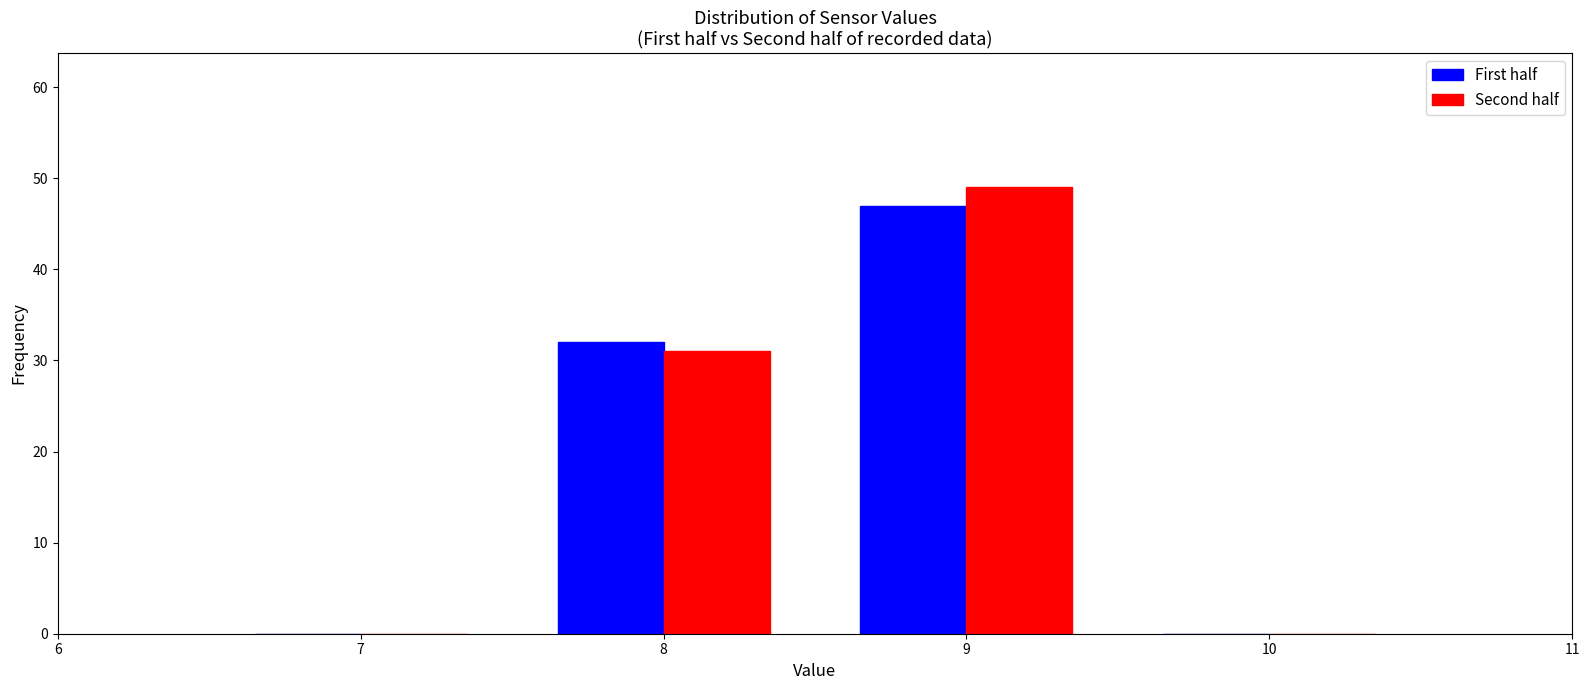

Reading left to right, list every range on the x-axis with the height of the bar of each series over it. The values are not printed on the chart, so give them approximately, as read against the axis.

6.5 to 7.5: First half=0	Second half=0
7.5 to 8.5: First half=32	Second half=31
8.5 to 9.5: First half=47	Second half=49
9.5 to 10.5: First half=0	Second half=0